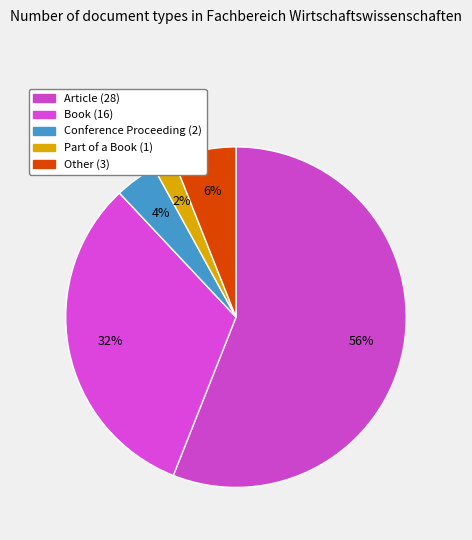

What is the change in value from Conference Proceeding to Part of a Book?

-1